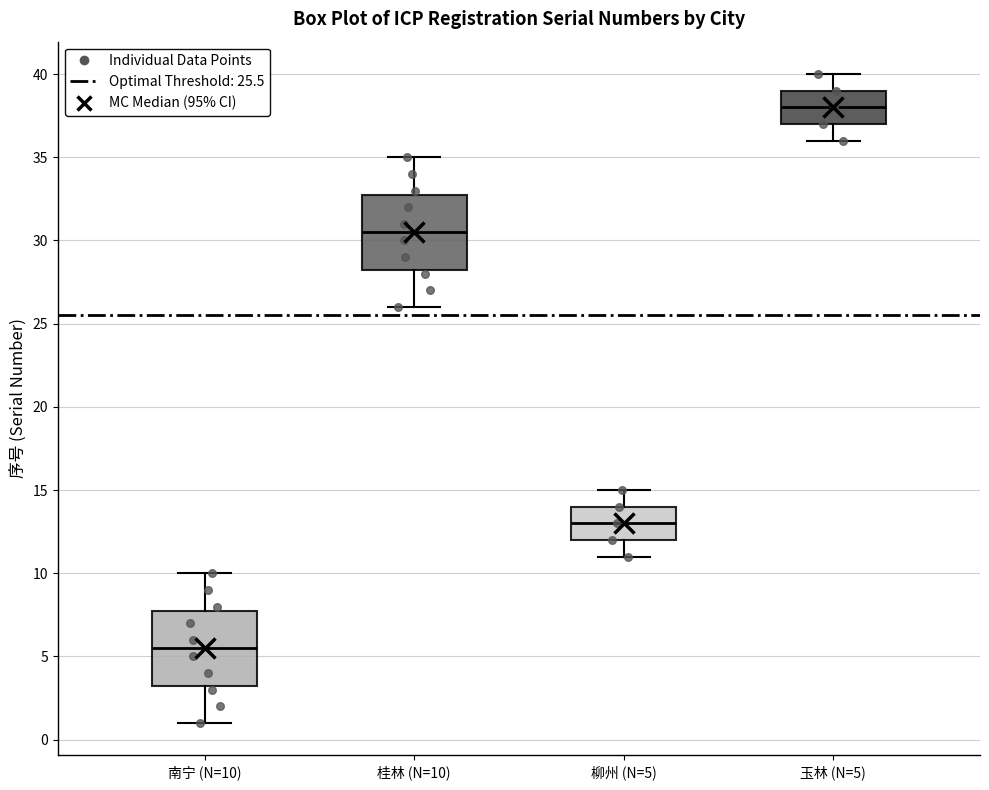

Reading left to right, transcribe this box plot: for each box, give where its median line is, the range the box spans, and where its two whiskers end, as read against the y-axis. The values are not printed on the chart, so give them approximately, as read against the axis.

南宁 (N=10): median 5.5, box 3.5 to 8.0, whiskers 1.0 to 10.0
桂林 (N=10): median 30.5, box 28.5 to 33.0, whiskers 26.0 to 35.0
柳州 (N=5): median 13.0, box 12.0 to 14.0, whiskers 11.0 to 15.0
玉林 (N=5): median 38.0, box 37.0 to 39.0, whiskers 36.0 to 40.0